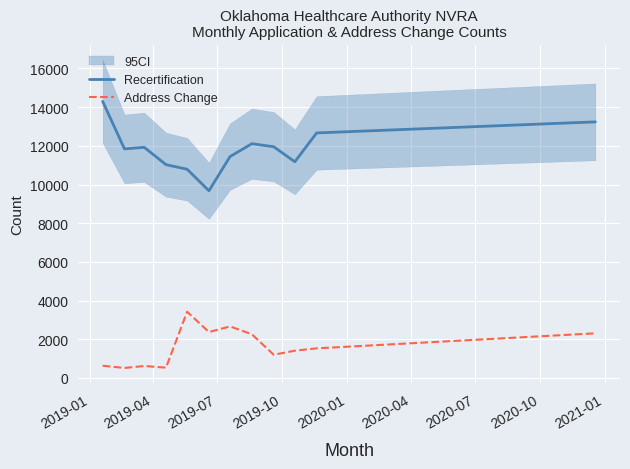

What is the minimum value for Recertification?

9675